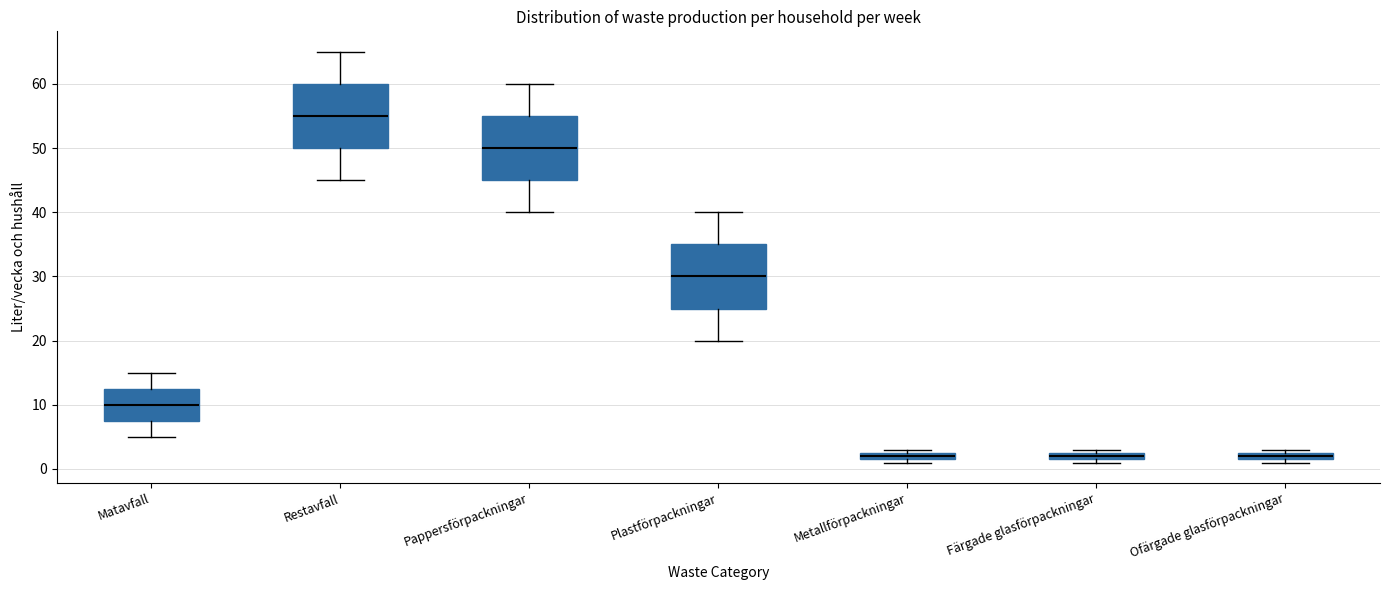

Where does the lower whisker of the box for Matavfall end on the y-axis? The values are not printed on the chart, so give them approximately, as read against the axis.

5